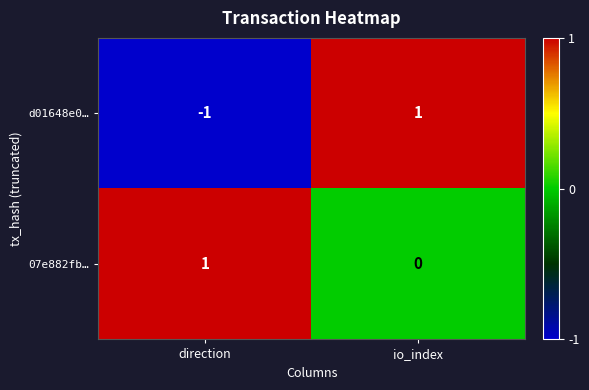

Which series has the largest total across all categories?

07e882fb…